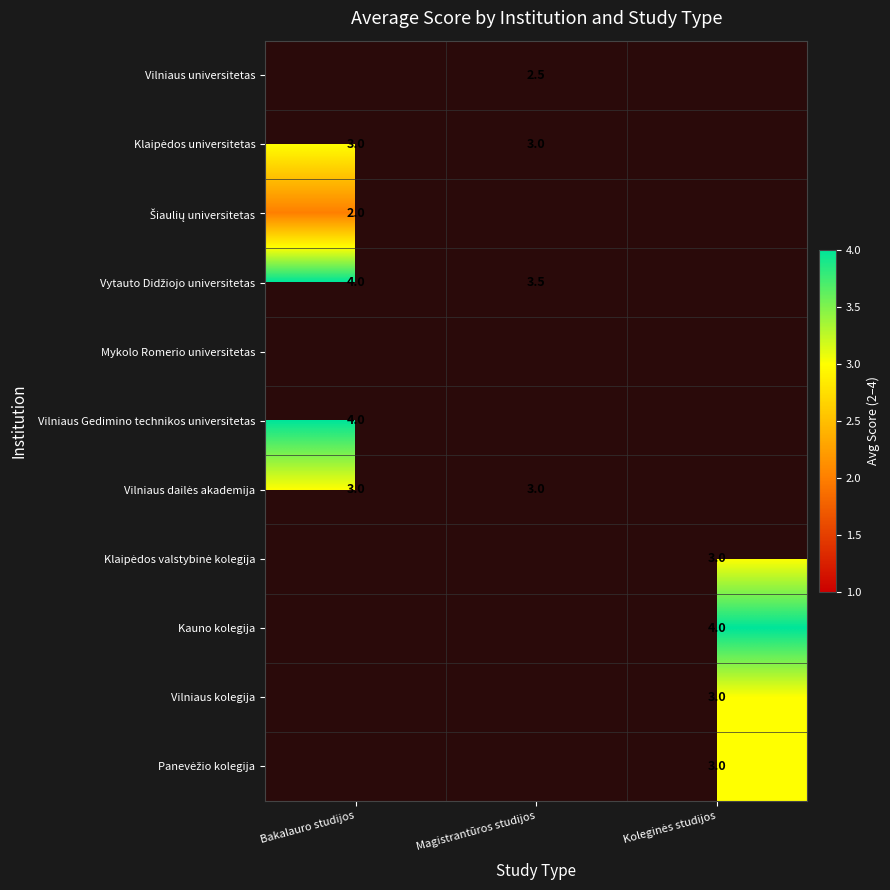

The Vilniaus universitetas series shows 2.5 at Magistrantūros studijos. True or false?

True